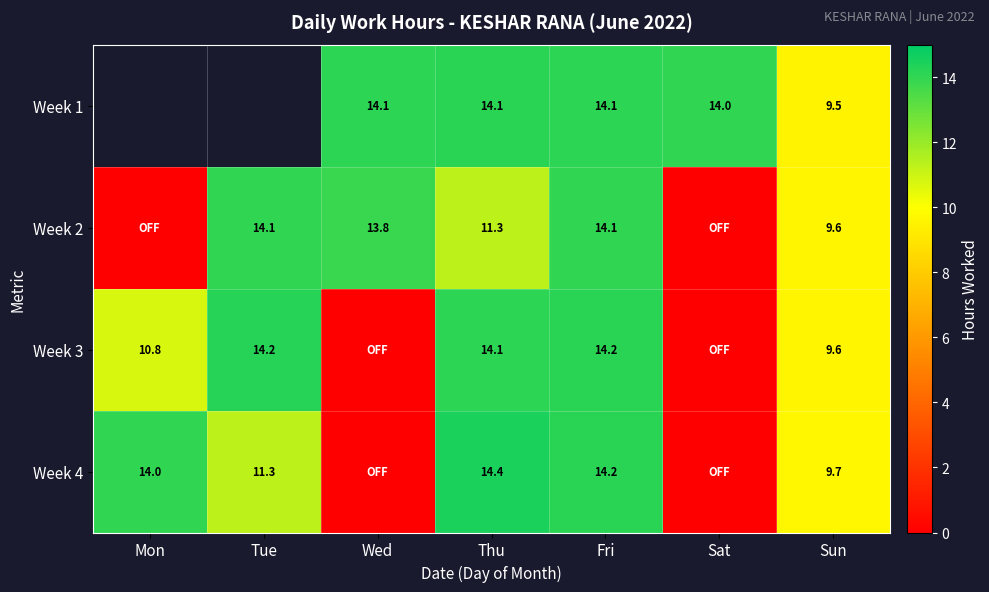

How many series are shown in this chart?

4